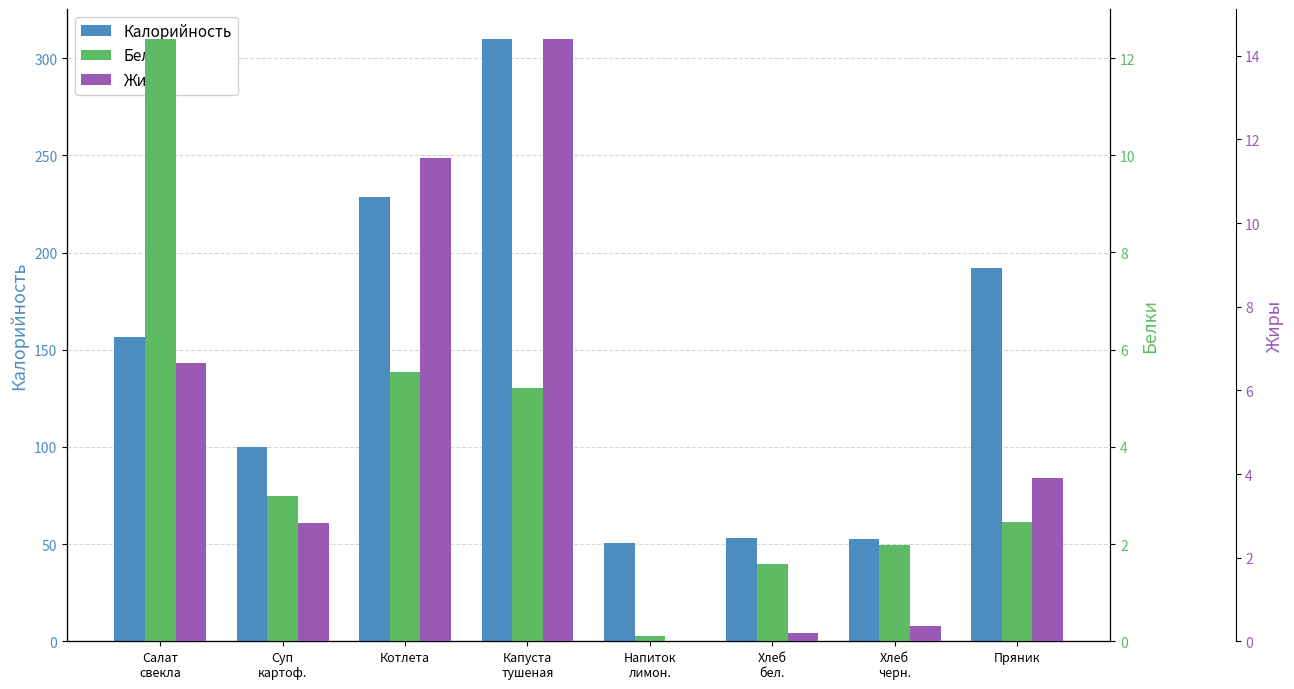

List the series in order of their peak value, lowest first.

Белки, Жиры, Калорийность